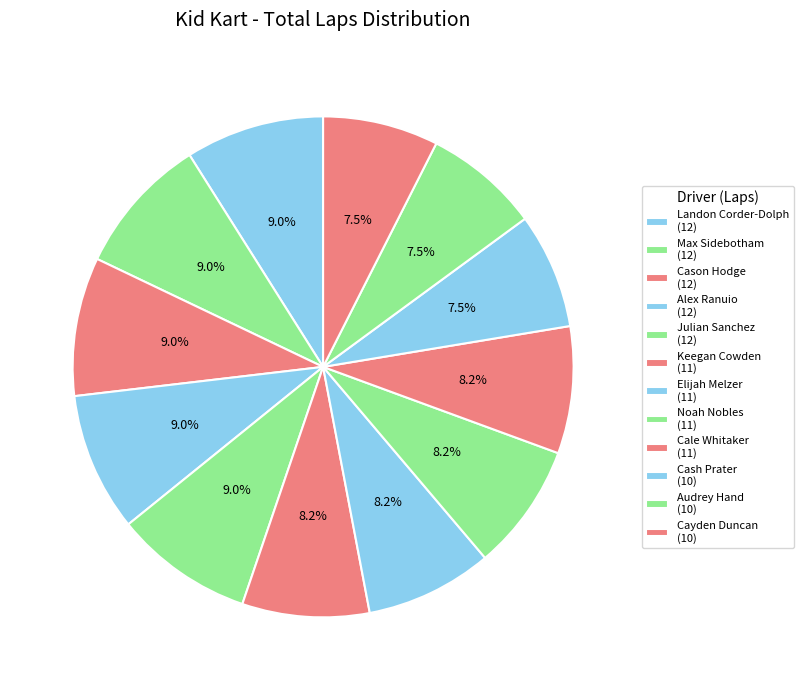

Count the number of slices in the pie.

12